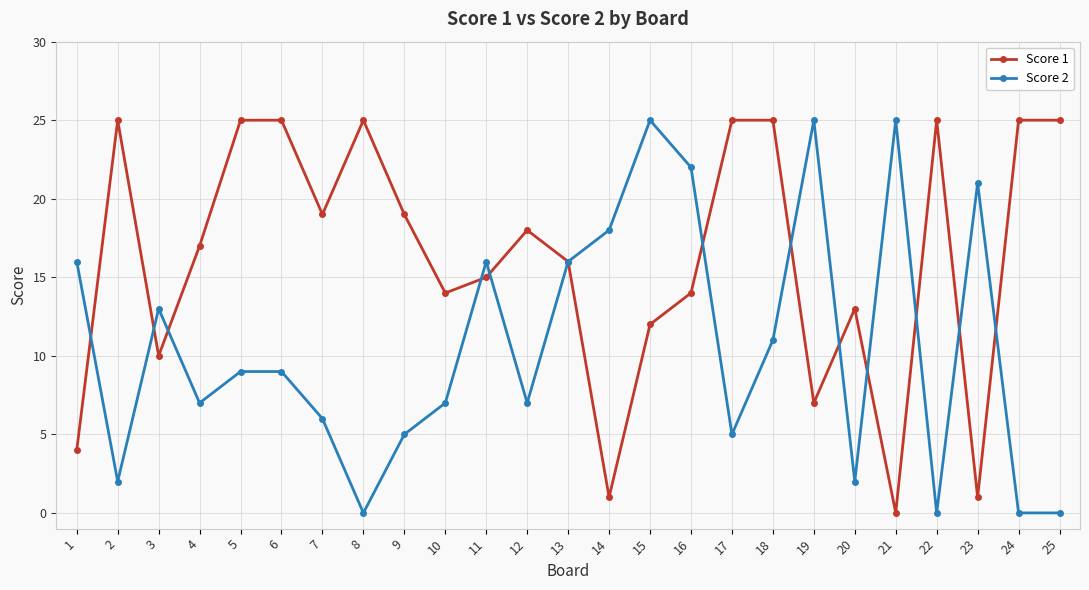

Which series changed the most between 1 and 21?

Score 2